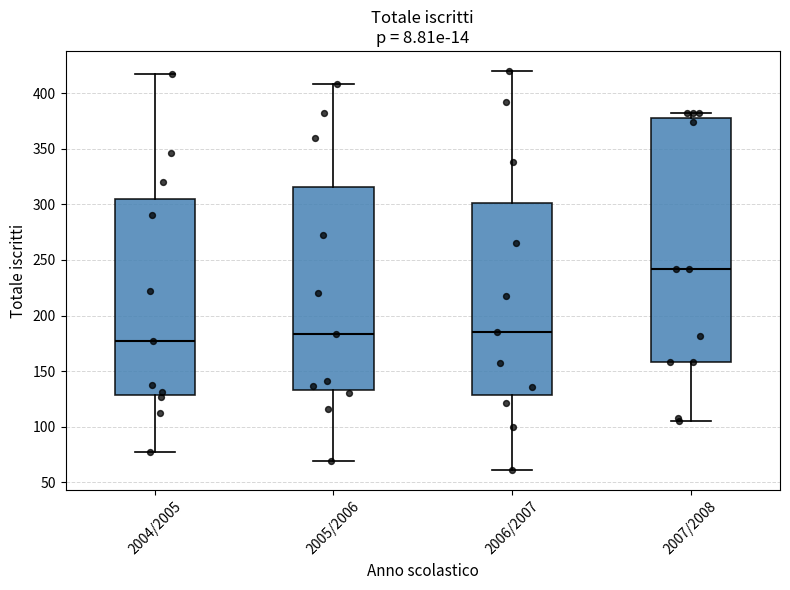

Reading left to right, read every box against the y-axis: the position of its median line, the range the box covers, and the ends of its whiskers. The values are not printed on the chart, so give them approximately, as read against the axis.

2004/2005: median 175, box 130 to 305, whiskers 75 to 415
2005/2006: median 185, box 135 to 315, whiskers 70 to 410
2006/2007: median 185, box 130 to 300, whiskers 60 to 420
2007/2008: median 240, box 160 to 380, whiskers 105 to 380 (just above the box's upper edge)